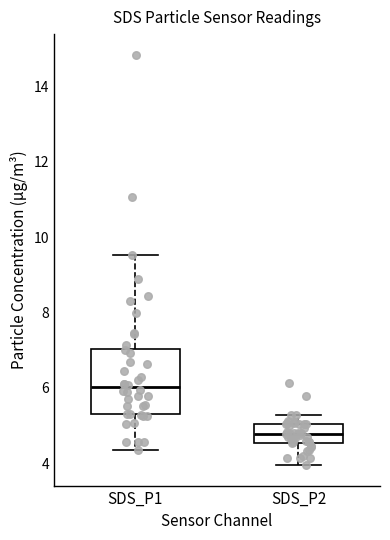

Reading left to right, read every box against the y-axis: the position of its median line, the range the box covers, and the ends of its whiskers. The values are not printed on the chart, so give them approximately, as read against the axis.

SDS_P1: median 6.0, box 5.4 to 7.0, whiskers 4.4 to 9.6
SDS_P2: median 4.8, box 4.6 to 5.0, whiskers 4.0 to 5.2